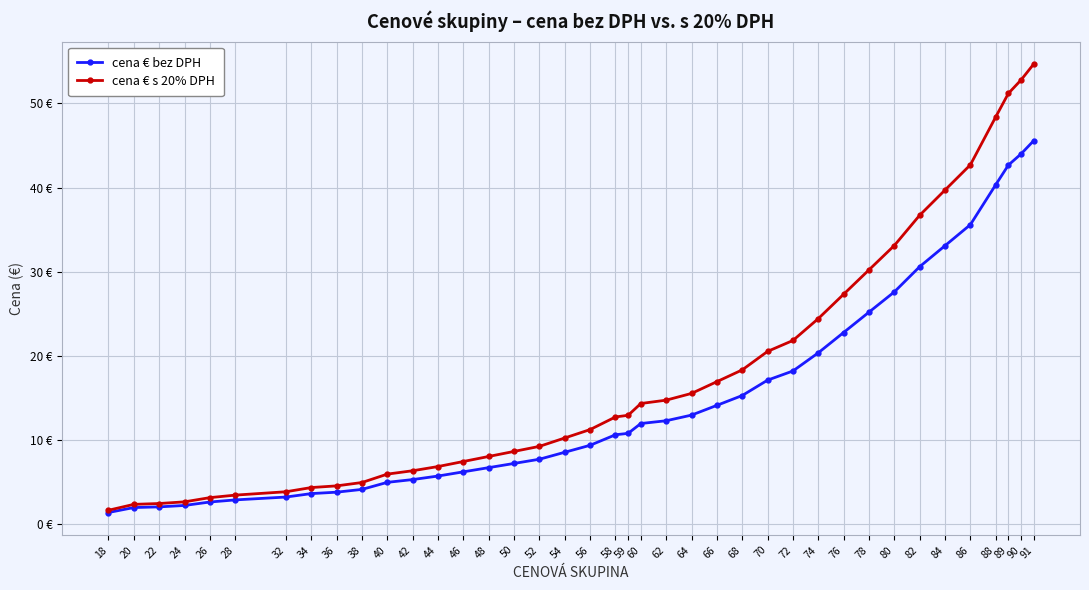

True or false: cena € bez DPH has more than 0 interior local peaks.

False